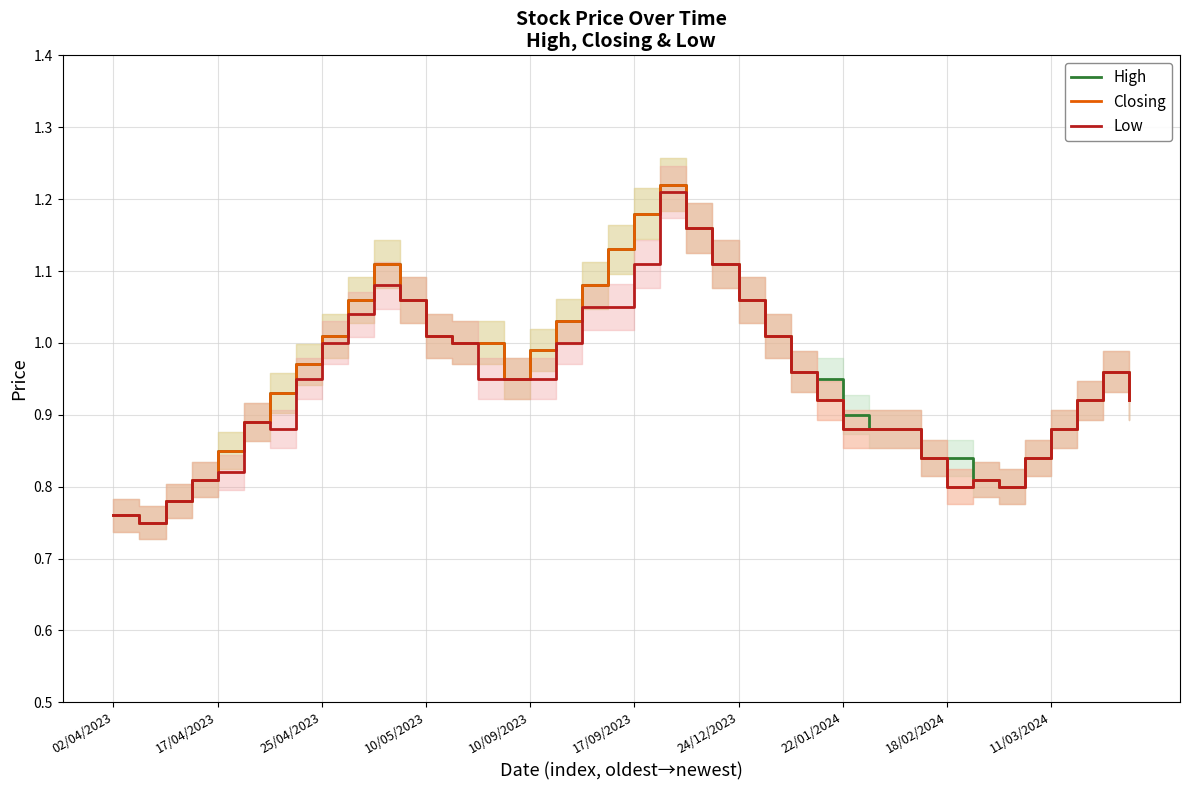

True or false: High has a value of 0.4 at 10/05/2023.

False